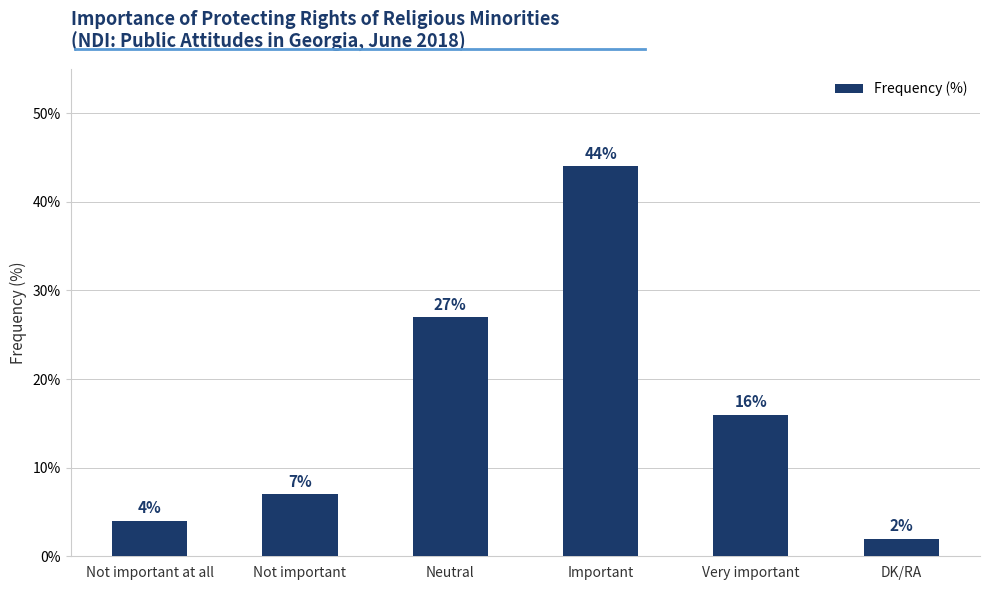

Where is the data nearest to the value 23?

Neutral